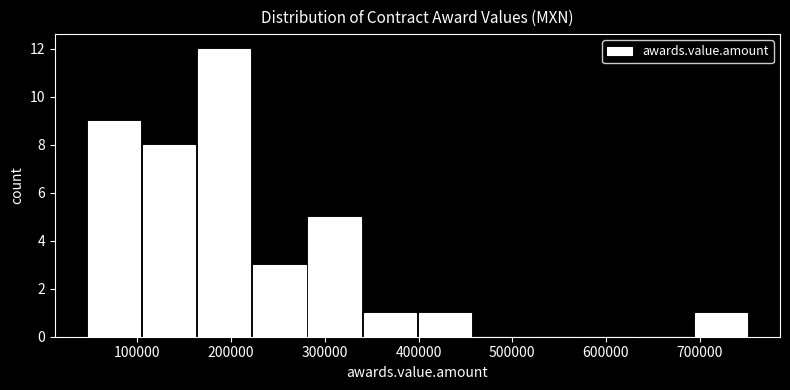

Over which range of the x-axis is the bar tallest?

160000 to 220000